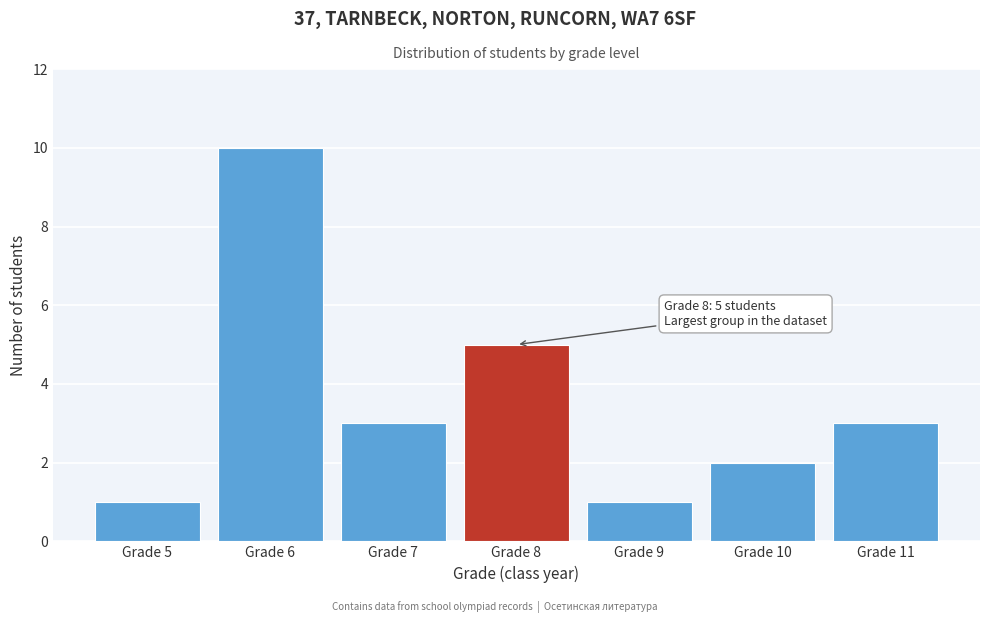

Reading right to left, transcribe all the data shown in this chart.

3	2	1	5	3	10	1